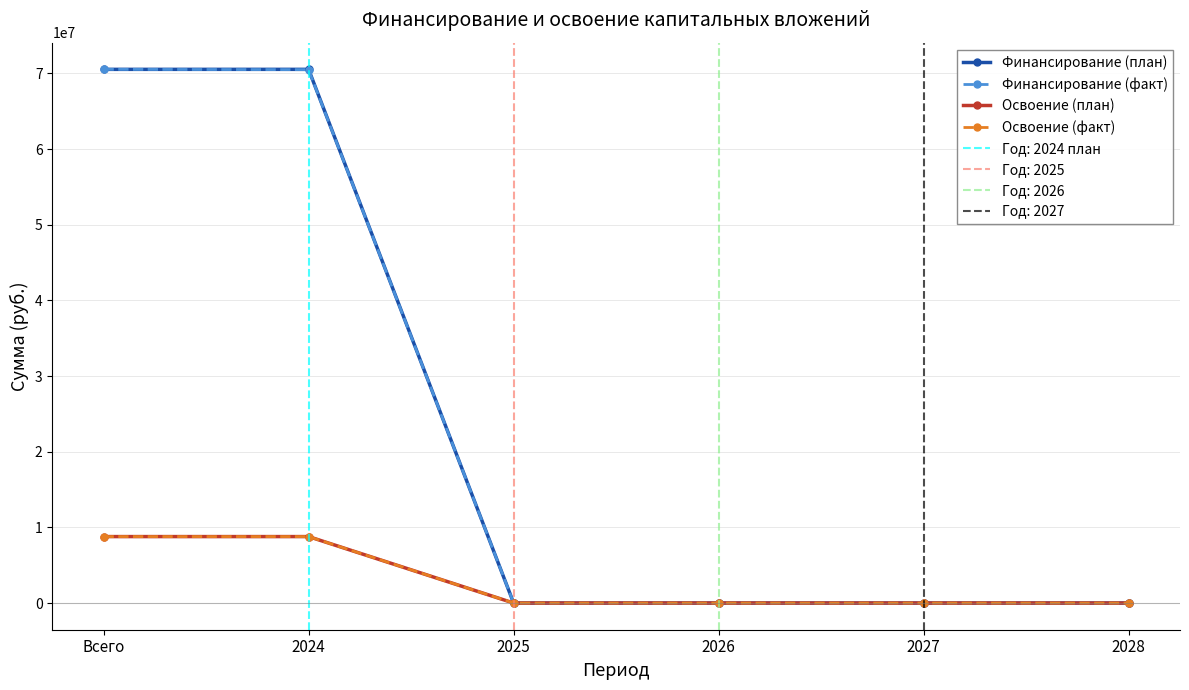

Is it true that Освоение (факт) equals 8783333 at Всего?

True